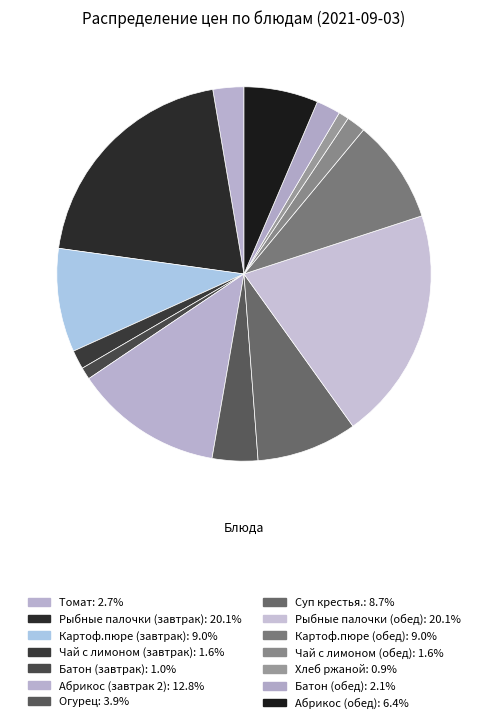

How many segments does this pie chart have?

14